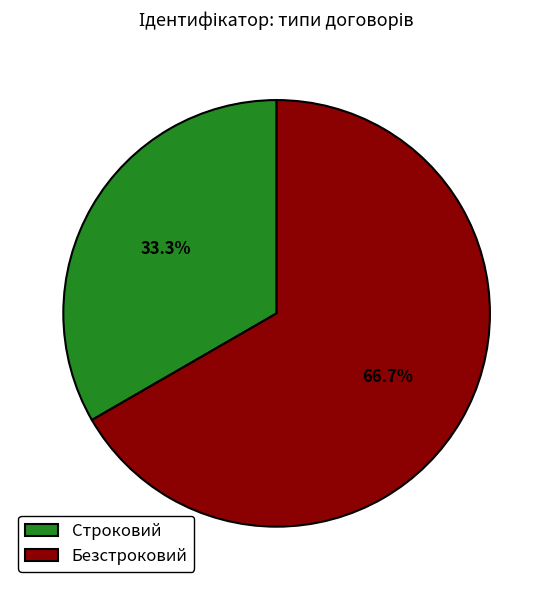

True or false: Безстроковий accounts for 67% of the total.

True